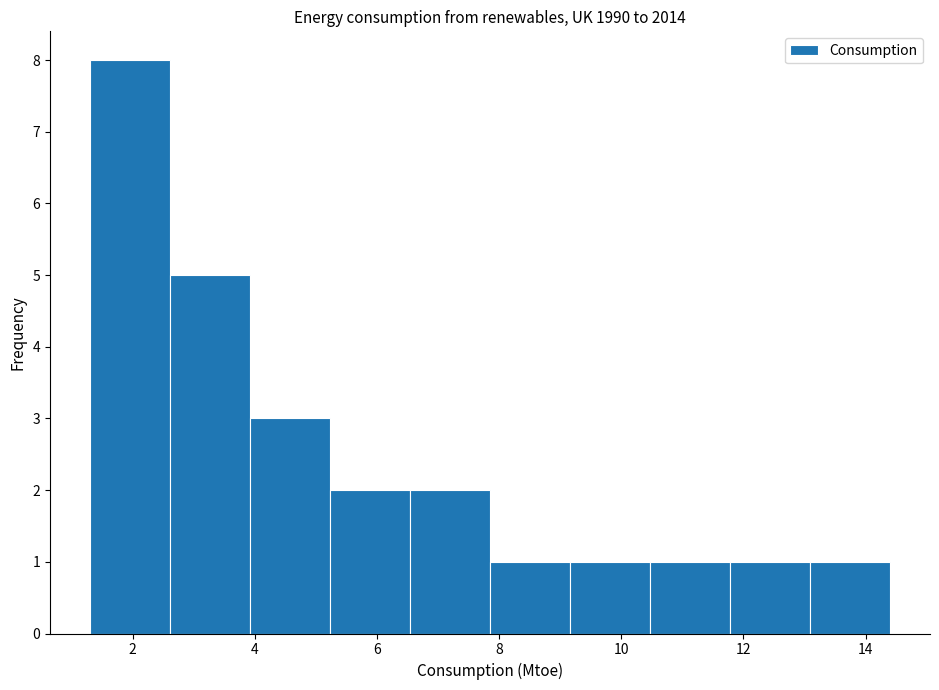

What is the height of the bar covering 1.4 to 2.6 on the x-axis? Neither the bar edges nor the heights are printed on the chart, so give them approximately, as read against the axes.

8